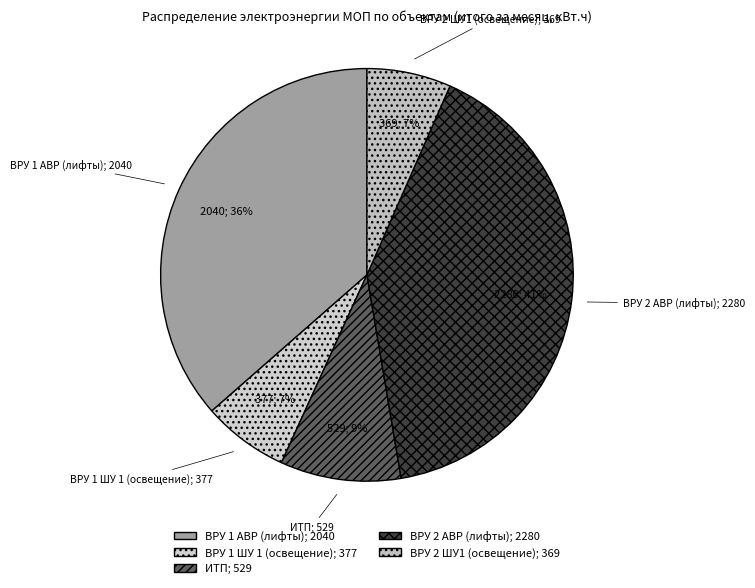

How many segments does this pie chart have?

5